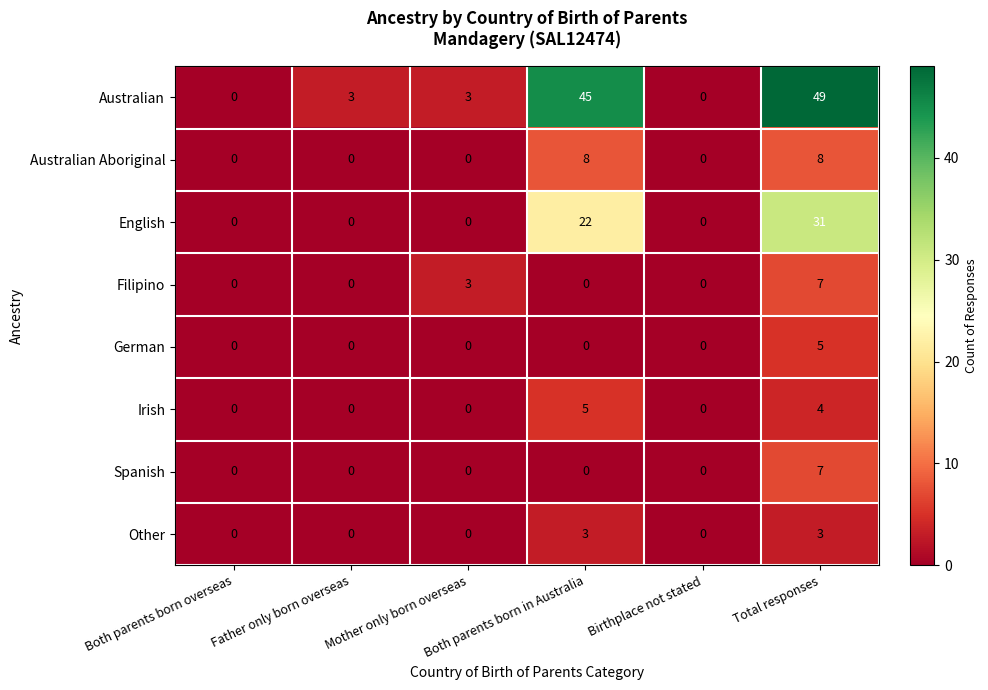

What is the sum of all Australian values?

100